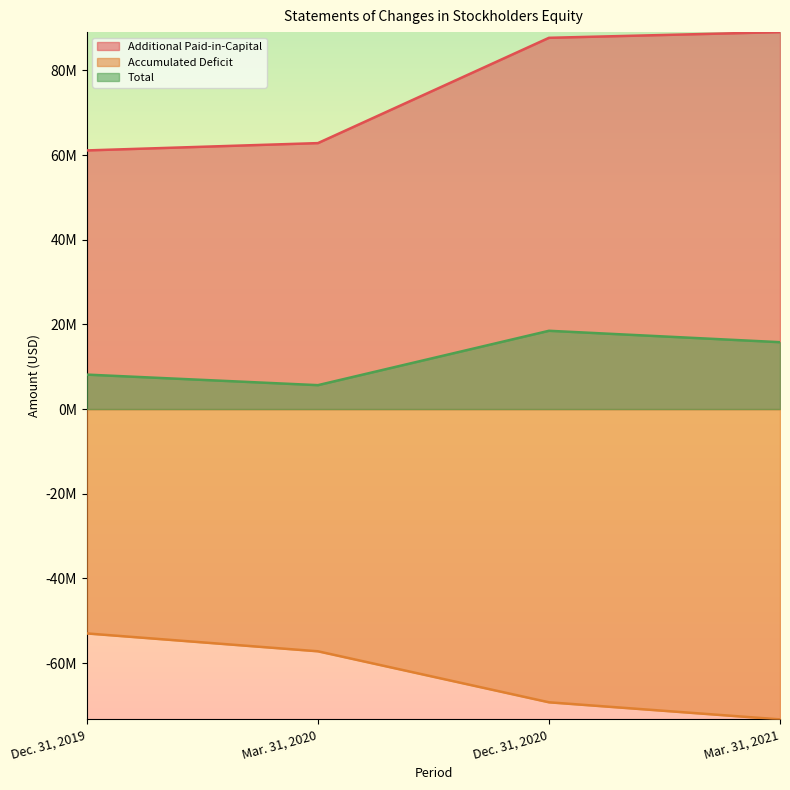

The value of Total at Dec. 31, 2019 is 2063198. True or false?

False